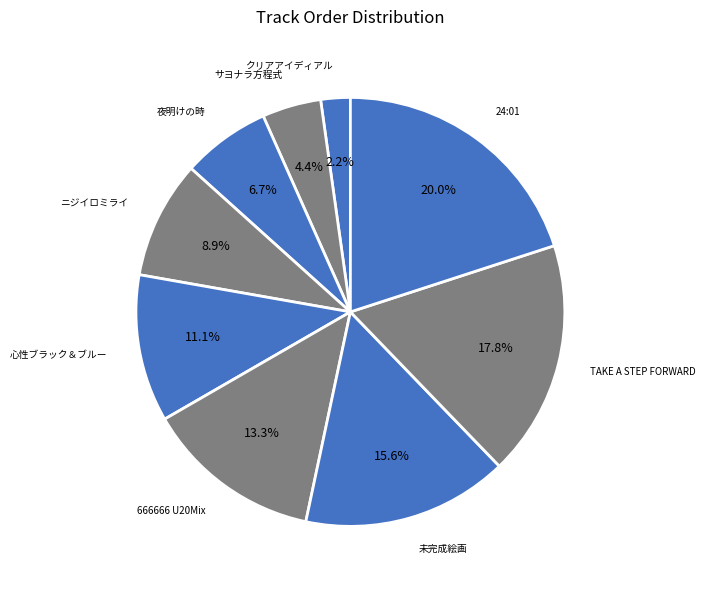

How many segments does this pie chart have?

9